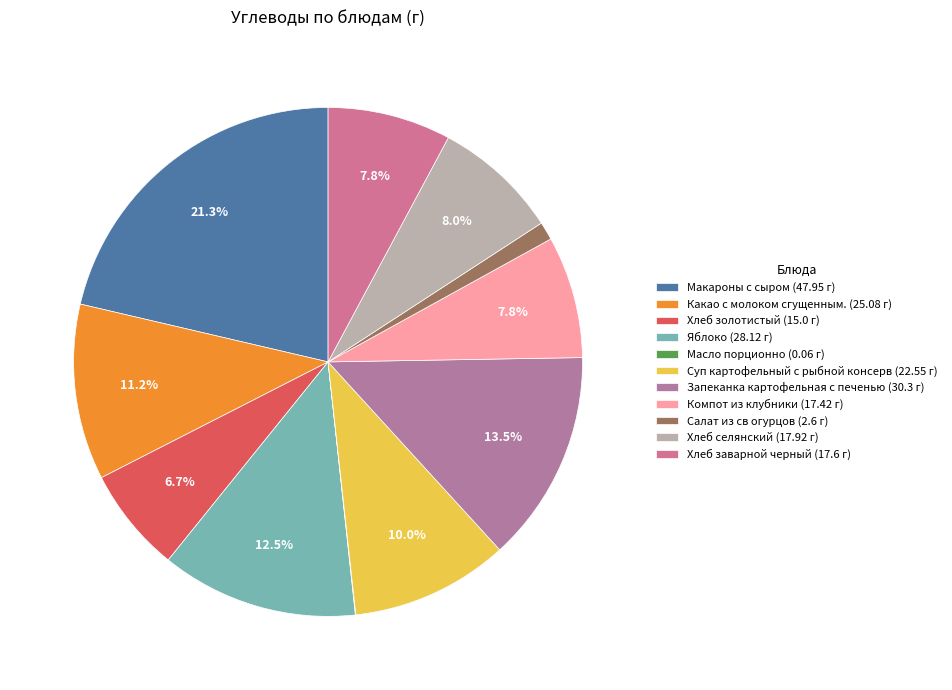

Which slice is the smallest?

Масло порционно